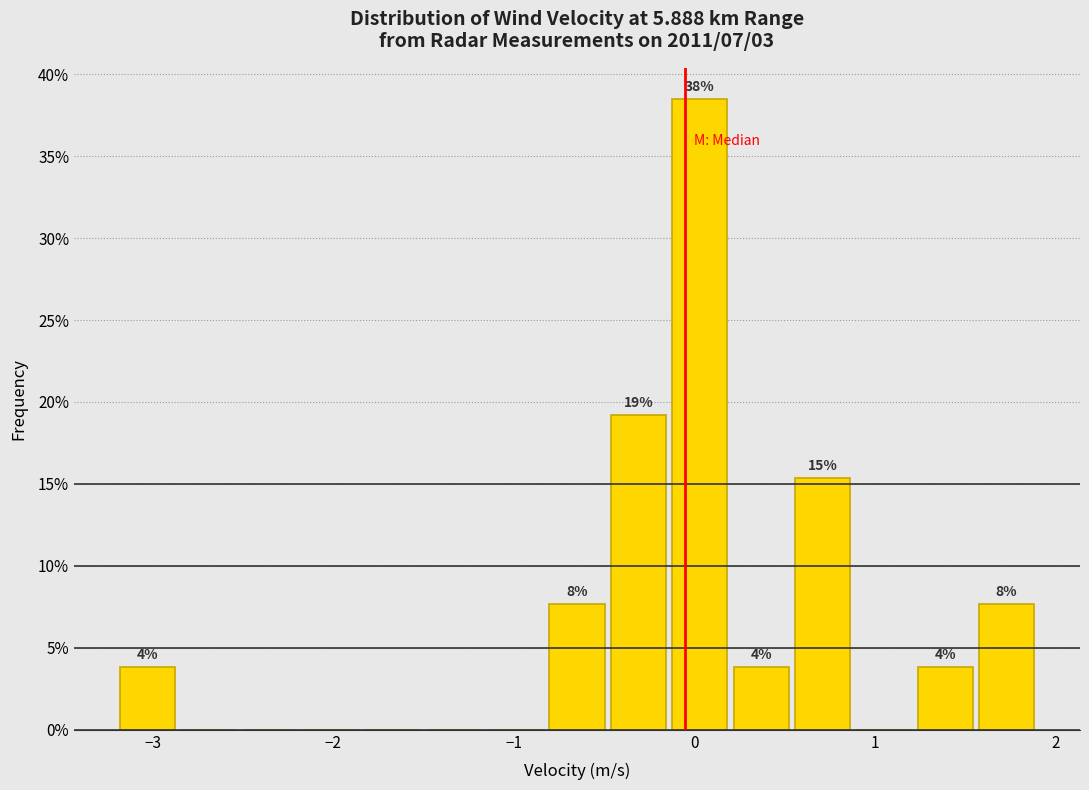

Read against the x-axis, roughly where is the centre of the tallest bar?

0.0